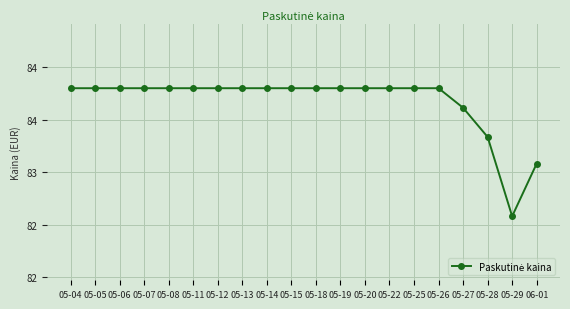

How many interior local valleys (lower than both neighbors) does the data have?

1